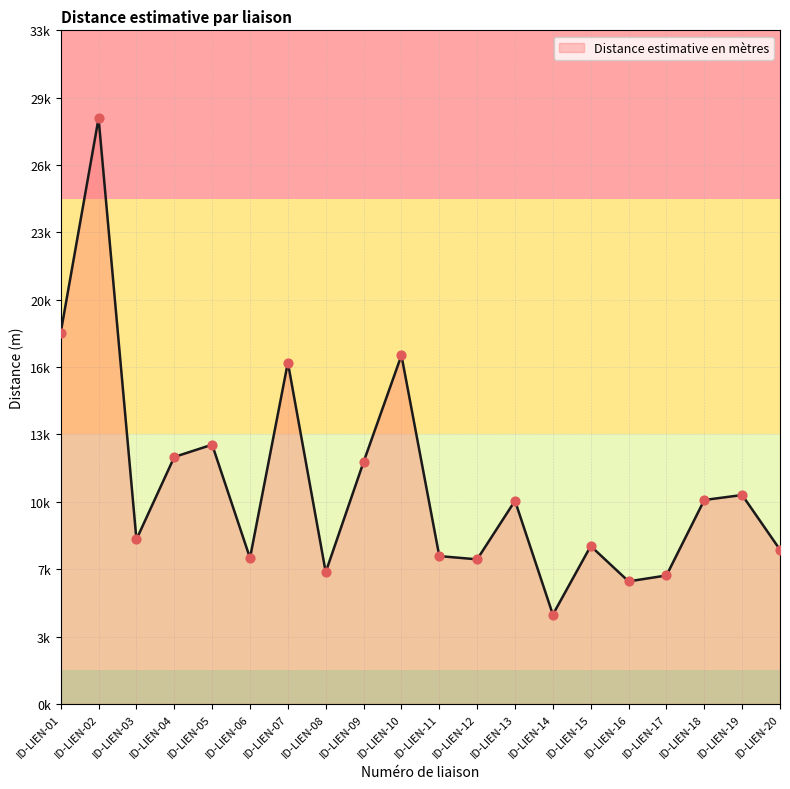

Between ID-LIEN-18 and ID-LIEN-07, which is larger?

ID-LIEN-07